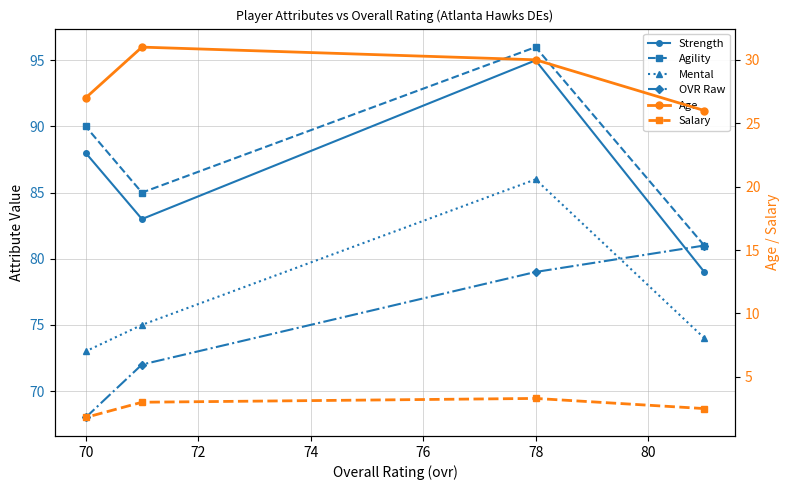

Does the chart display data point markers on the line(s)?

Yes